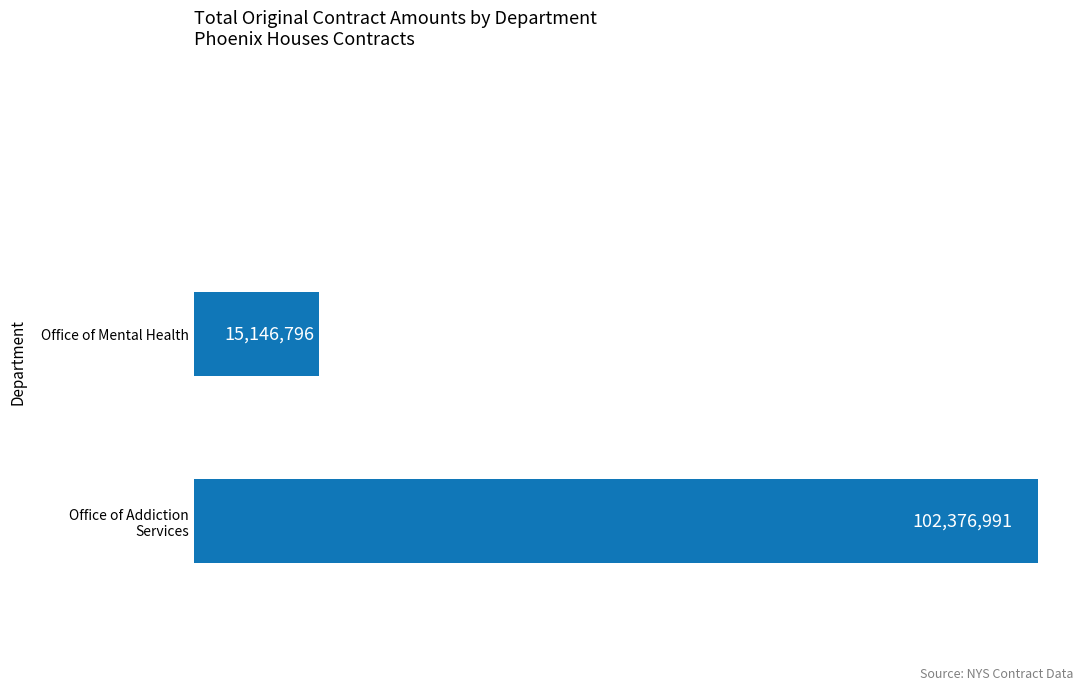

Rank the categories by value from highest to lowest.

Office of Addiction
Services, Office of Mental Health